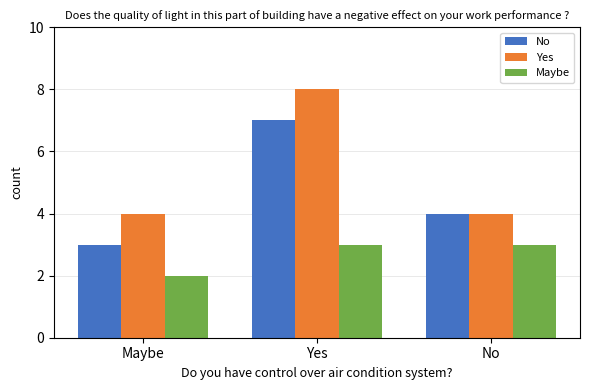

How many data points in Maybe are less than 3?

1